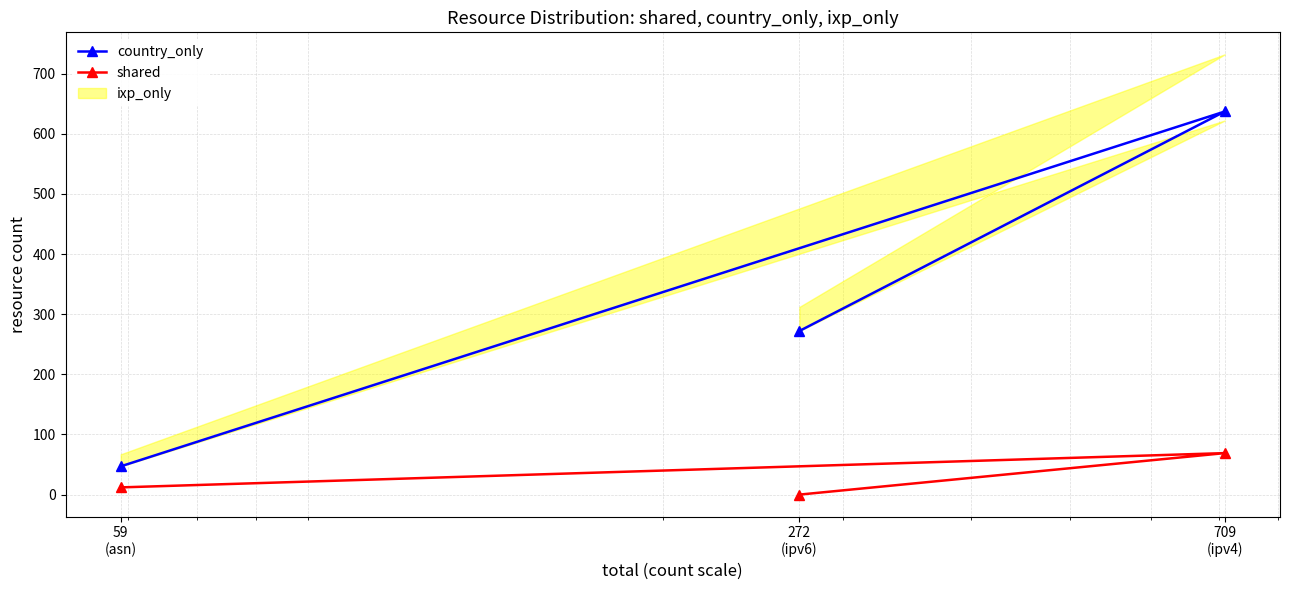

Is this an area chart (filled region under the line)?

No